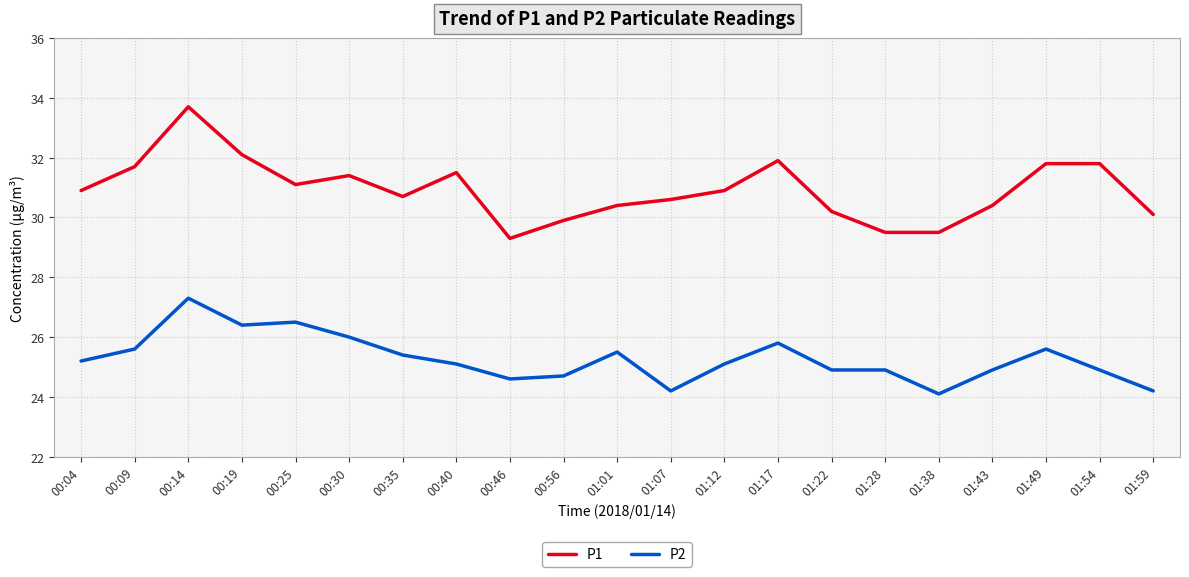

True or false: P2 and P1 intersect in this chart.

False